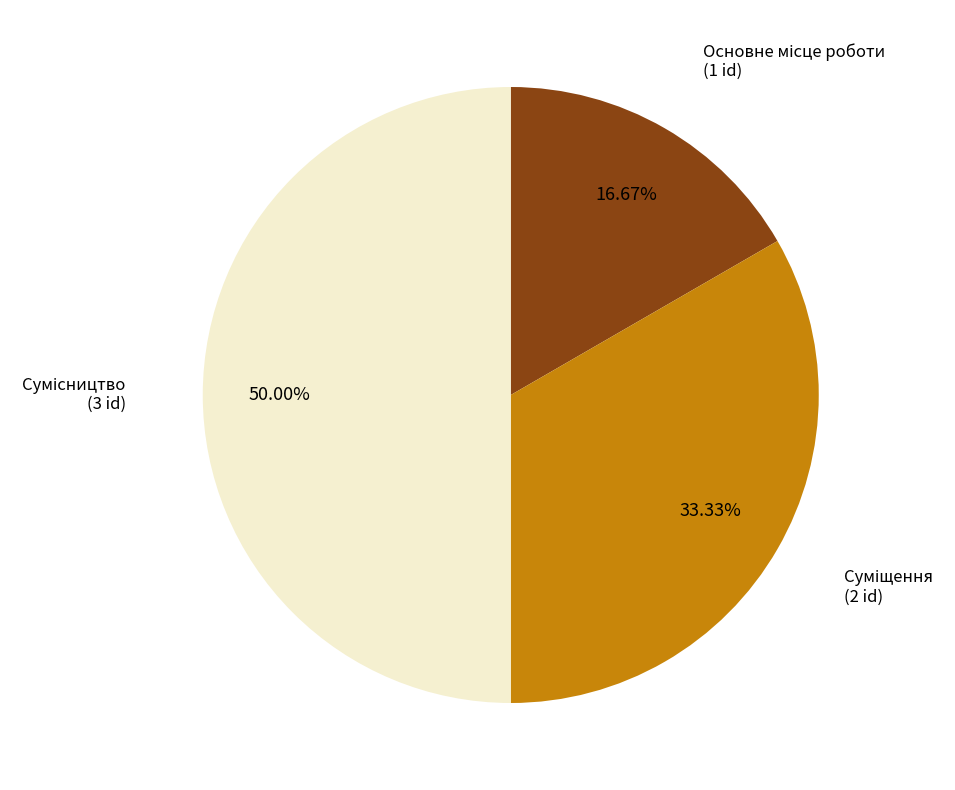

Which category has the smallest portion of the pie?

Основне місце роботи